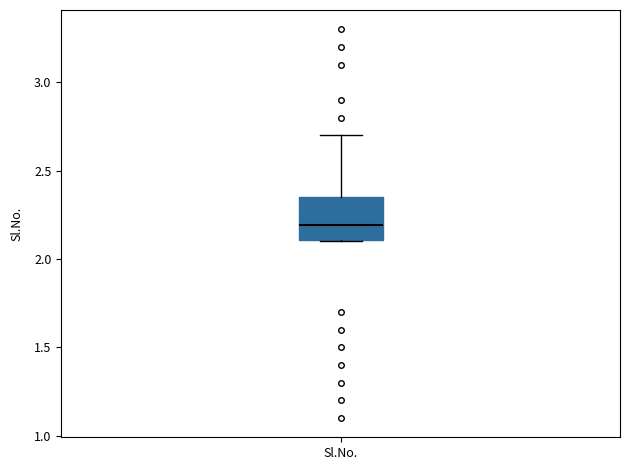

Transcribe this box plot: give where the median line is, the range the box spans, and where the two whiskers end, as read against the y-axis. The values are not printed on the chart, so give them approximately, as read against the axis.

median 2.20, box 2.10 to 2.35, whiskers 2.10 to 2.70